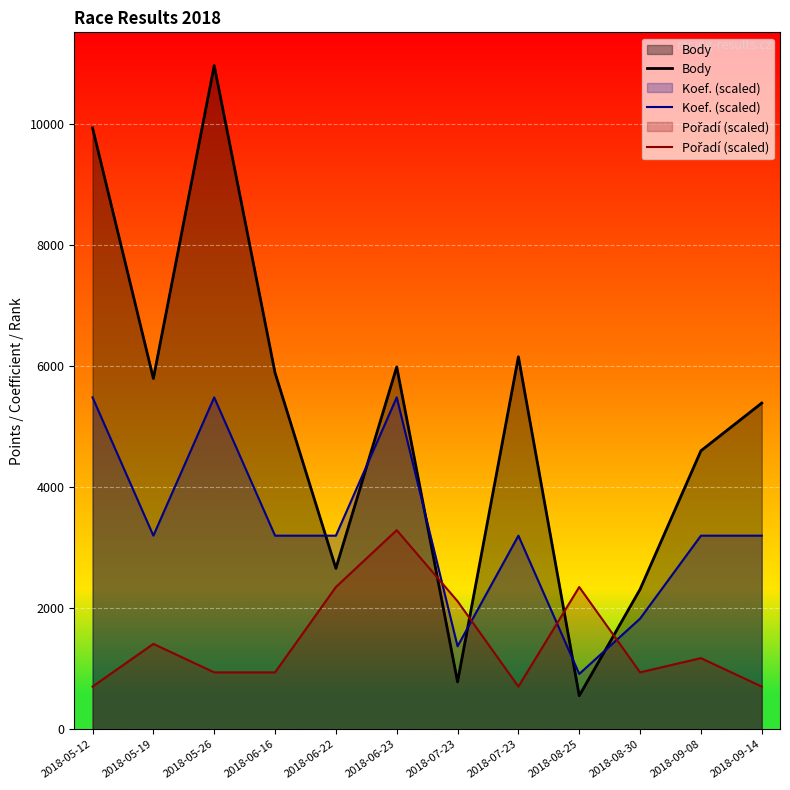

The Body series shows 9697.5 at 2018-06-16. True or false?

False